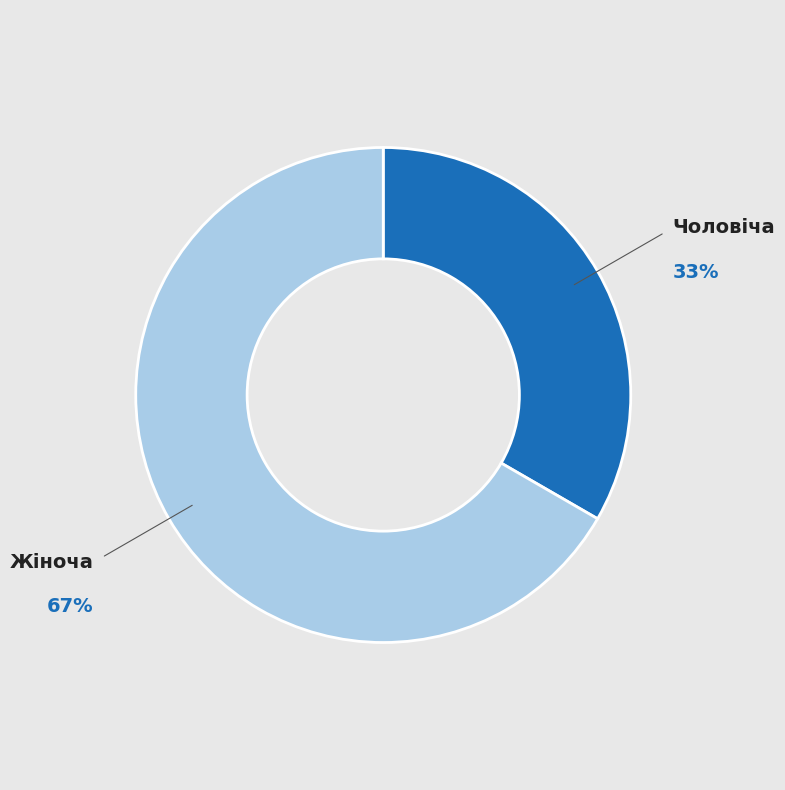

To the nearest percent, what portion does Жіноча represent?

67%